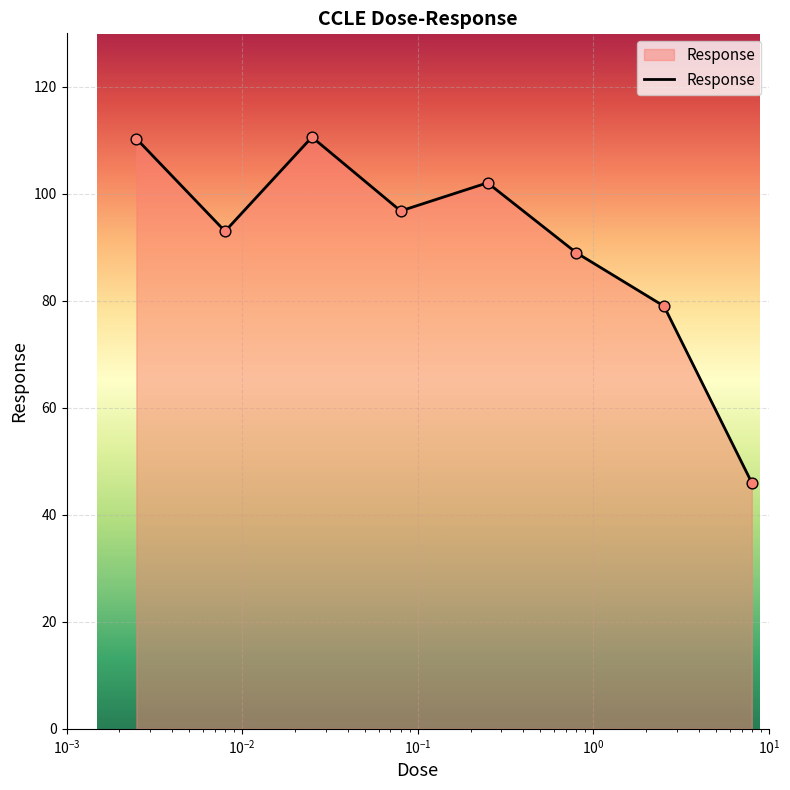

What is the greatest value displayed?

110.6